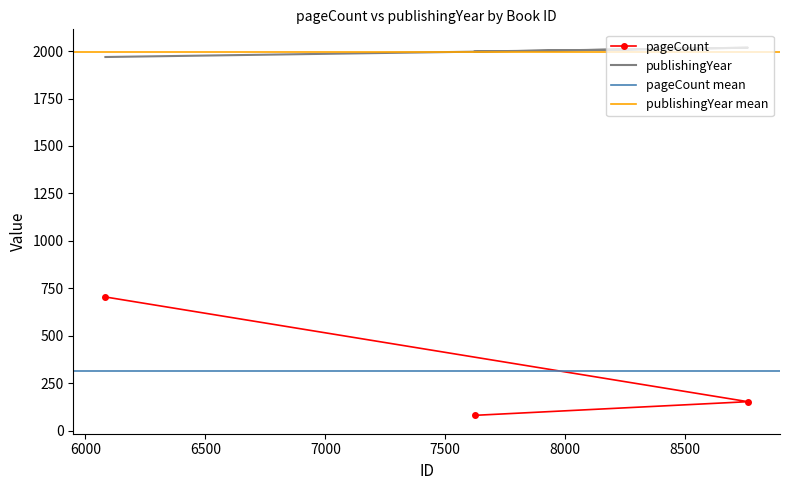

Rank the series by their maximum value, from lowest to highest.

pageCount, publishingYear